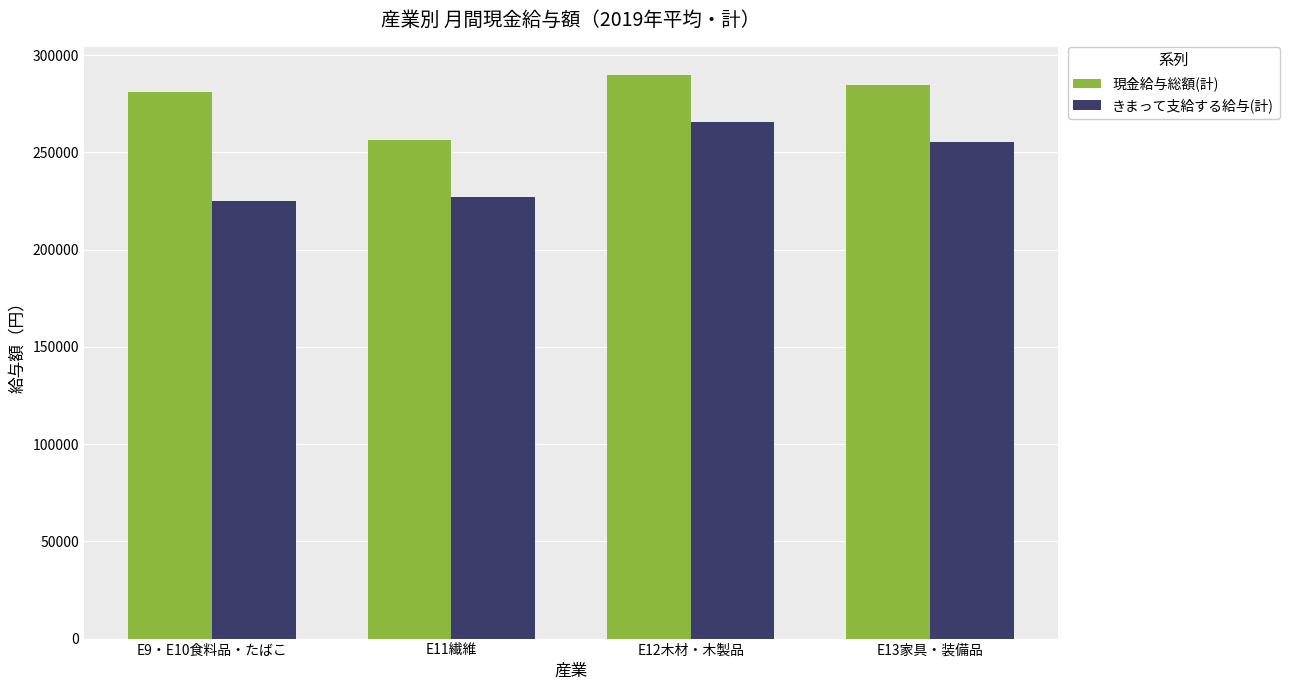

Reading left to right, transcribe all the data shown in this chart.

現金給与総額(計): 281168	256492	289815	284825
きまって支給する給与(計): 225068	227106	265646	255563